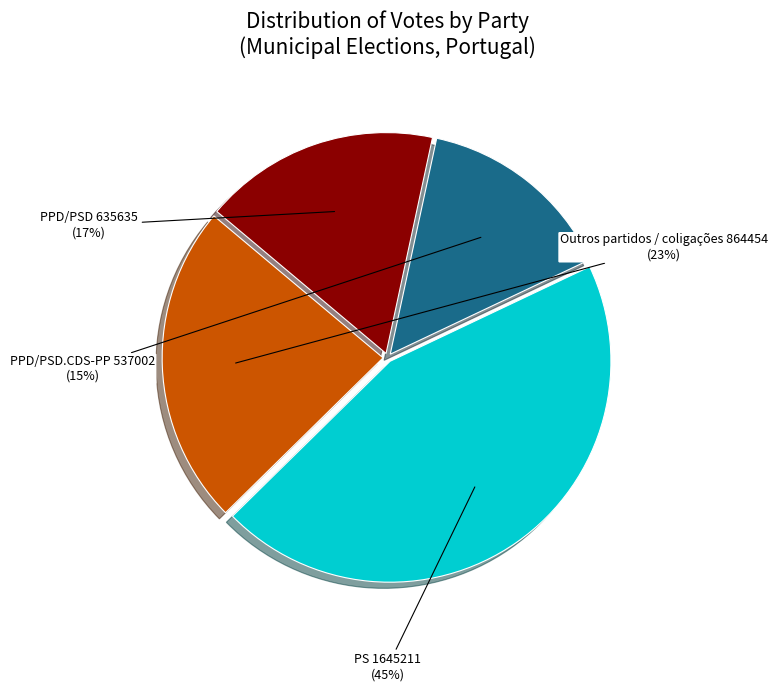

Is the sum of PPD/PSD and PS greater than half?

Yes